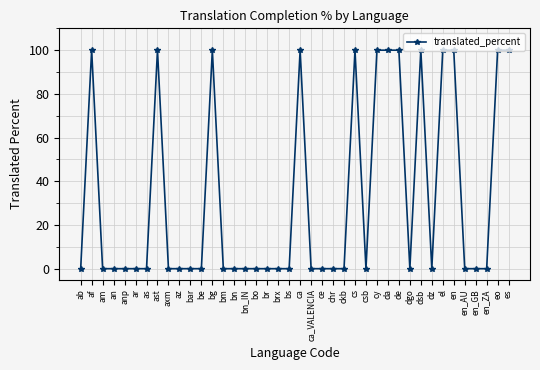

The chart shows a value of 0 at an. True or false?

True